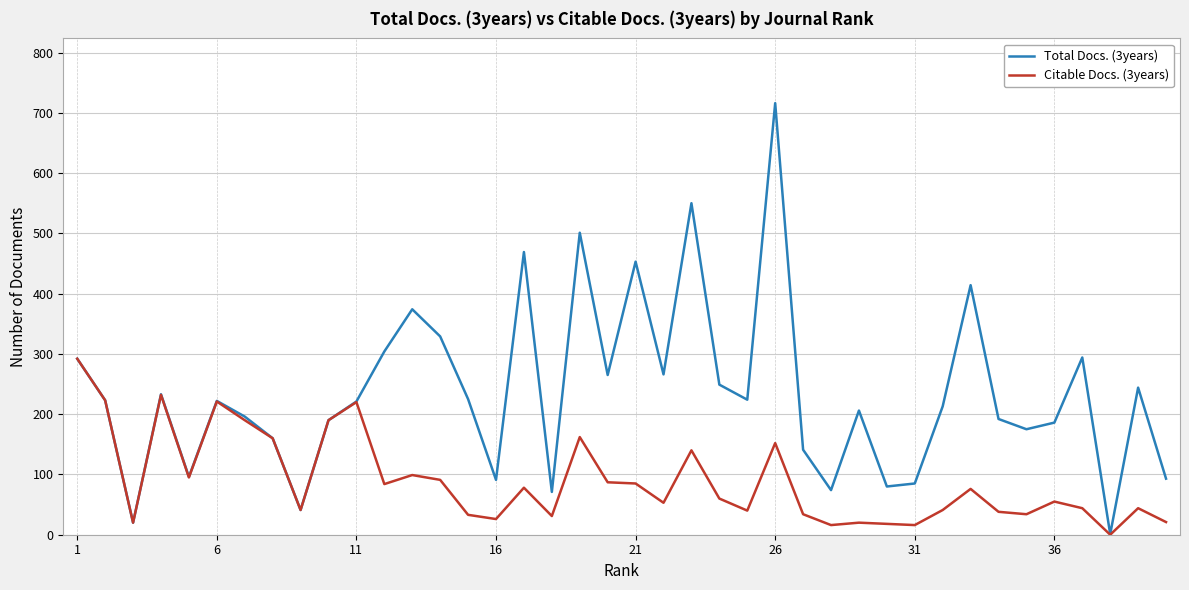

List the series in order of their overall mean, lowest first.

Citable Docs. (3years), Total Docs. (3years)